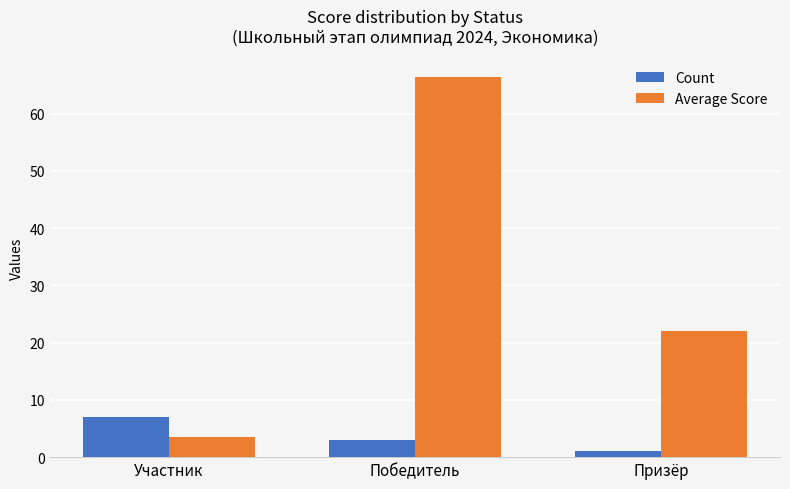

What are all the series names shown in the legend?

Count, Average Score